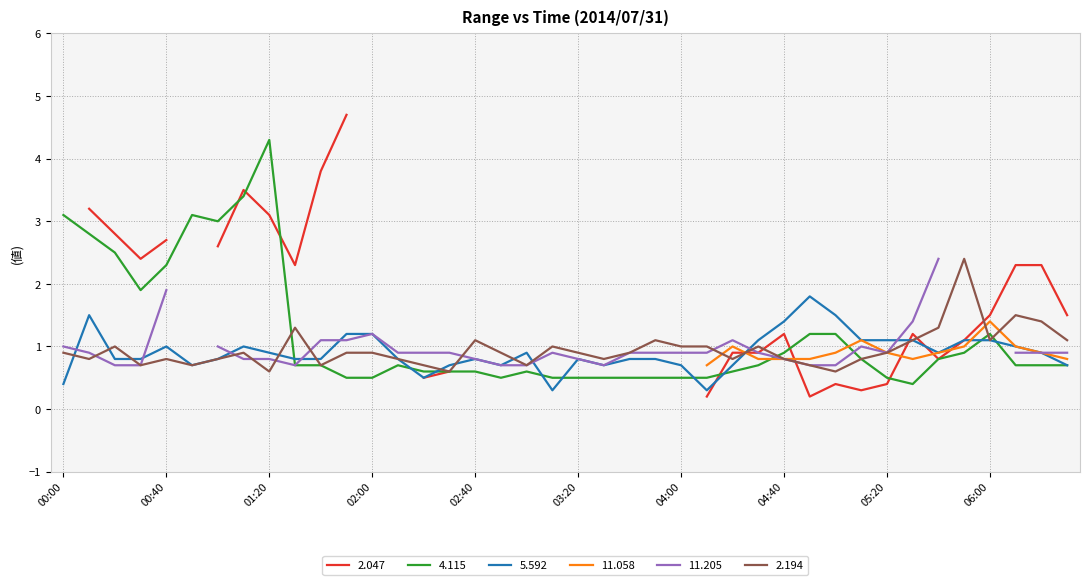

Is it true that   5.592 equals 0.5 at 03:20?

False